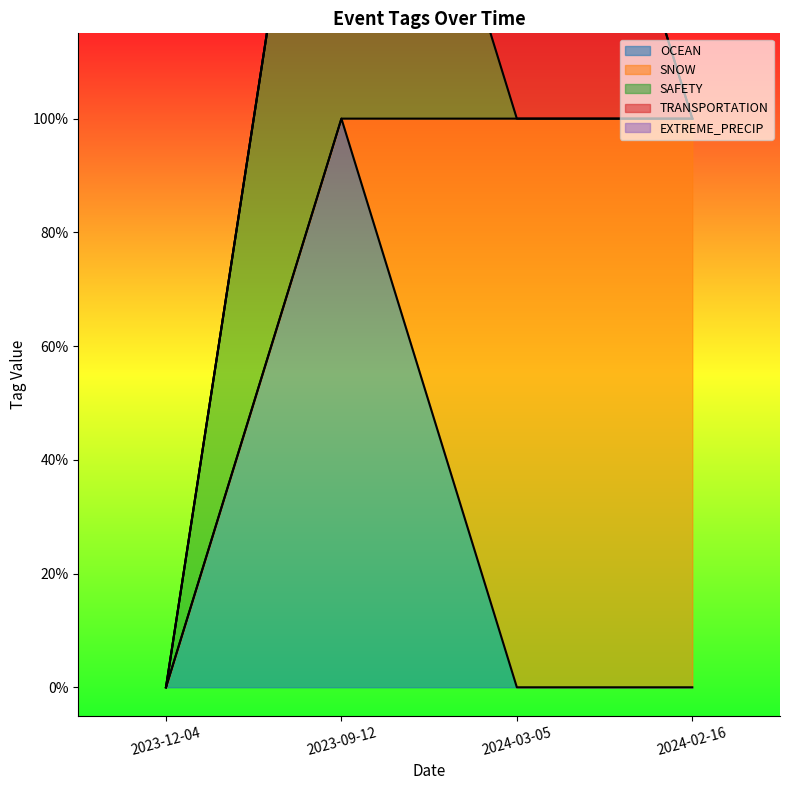

Reading right to left, transcribe all the data shown in this chart.

OCEAN: 0	0	1	0
SNOW: 1	1	0	0
SAFETY: 0	0	1	0
TRANSPORTATION: 0	1	0	0
EXTREME_PRECIP: 0	0	0	0